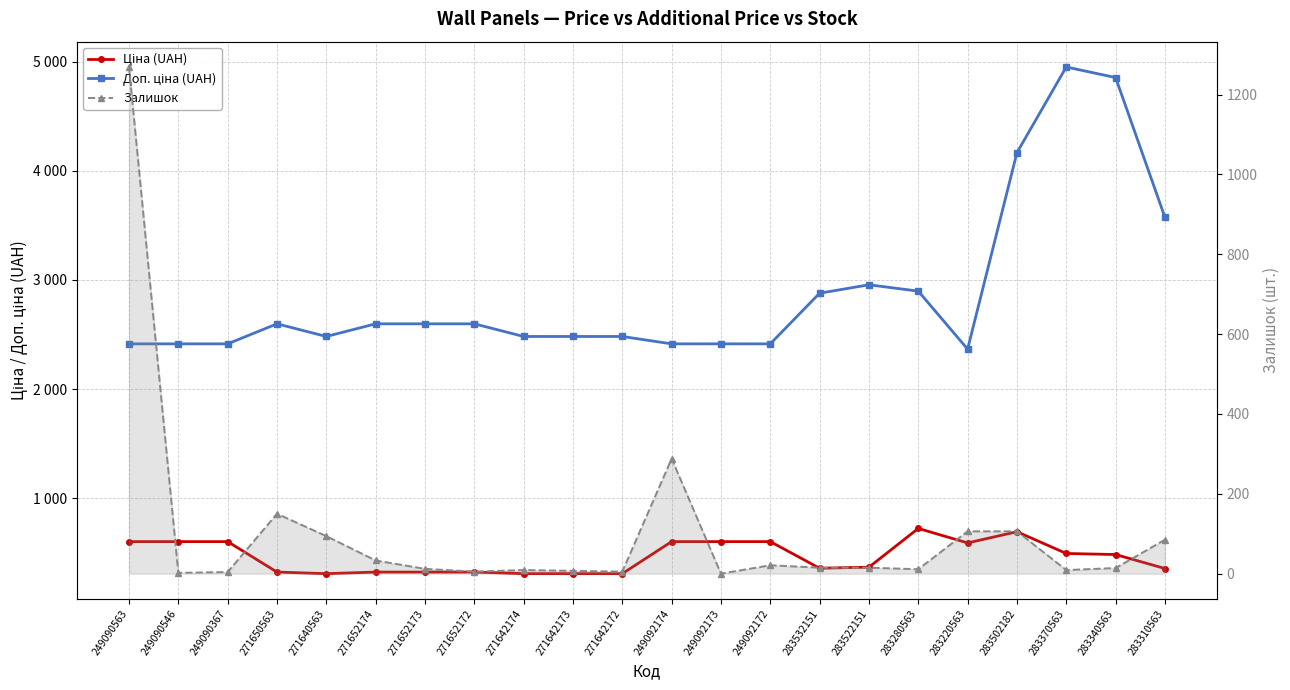

After their last crossing, which series has the higher values: Залишок or Ціна (UAH)?

Ціна (UAH)